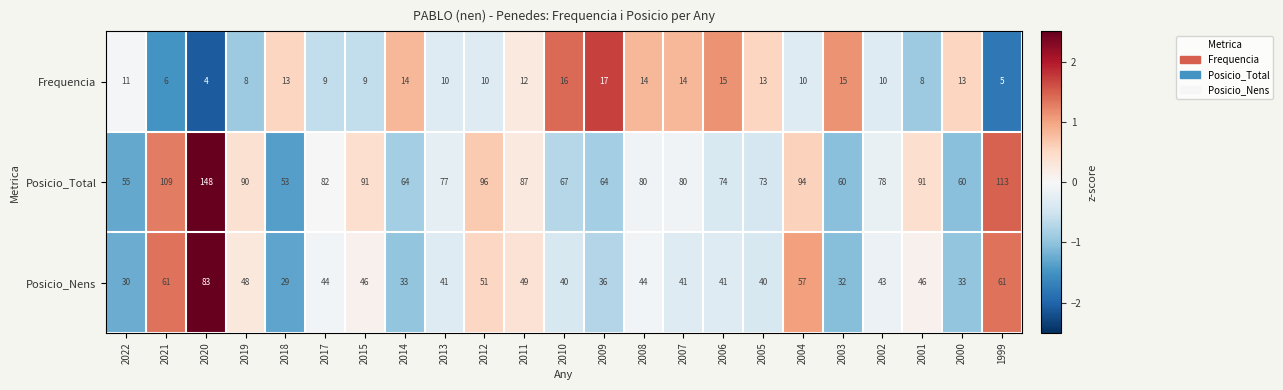

Where is Posicio_Total nearest to the value 100?

2012